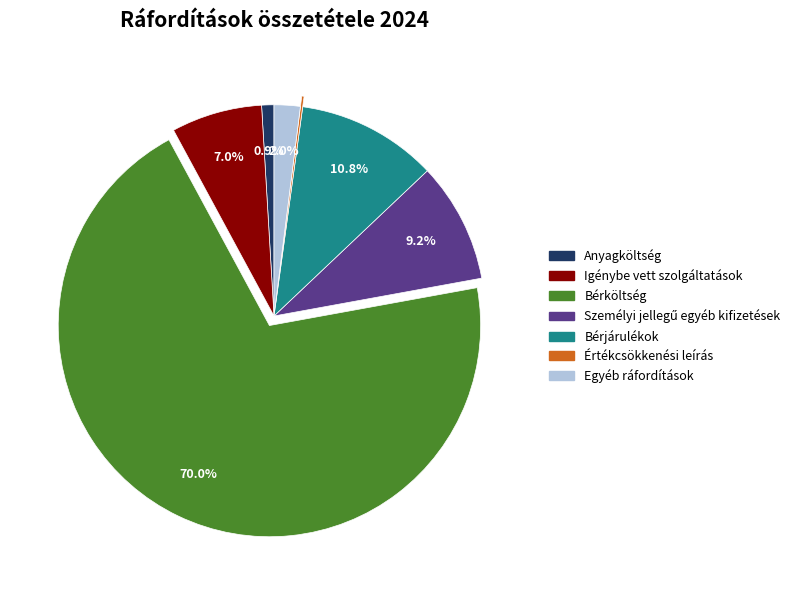

Is it true that Bérjárulékok is 11% of the pie?

True